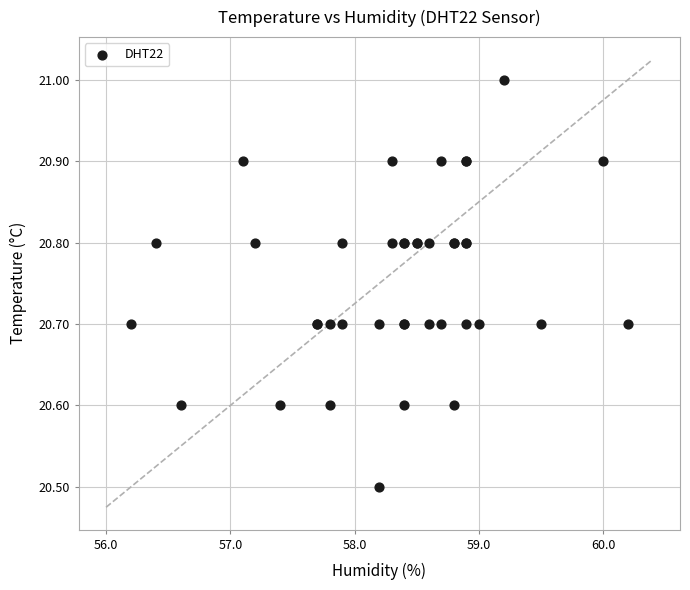

What Y value in the scatter plot is closest to 20?

20.5